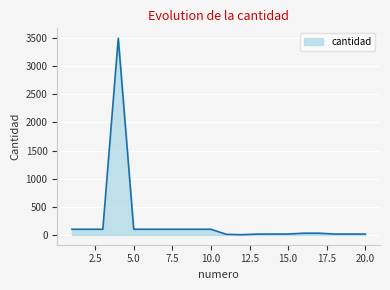

What is the difference between the second highest and second lowest values?

90